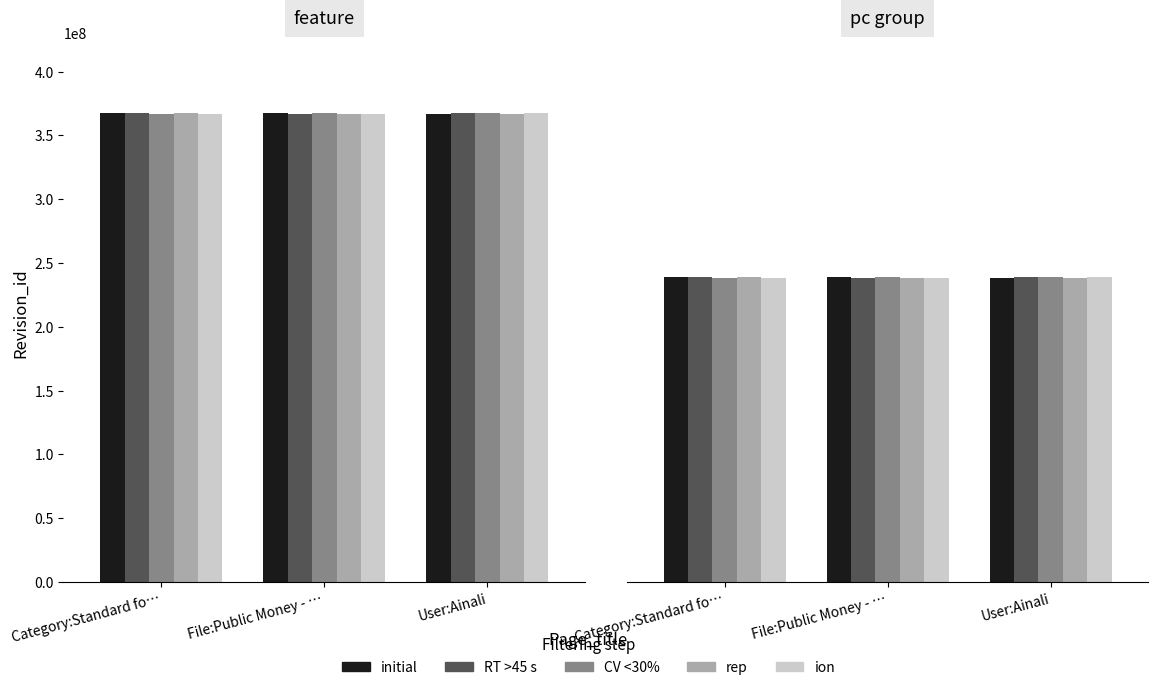

What is the spread (max minus min) of values at File:Public Money - …?

181435